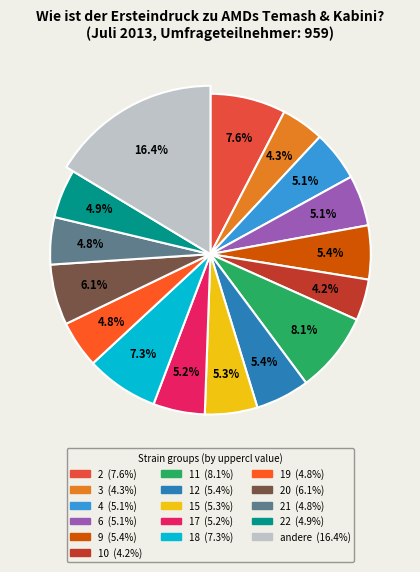

Combined, what portion of the pie is 11 and 4?

13.2%